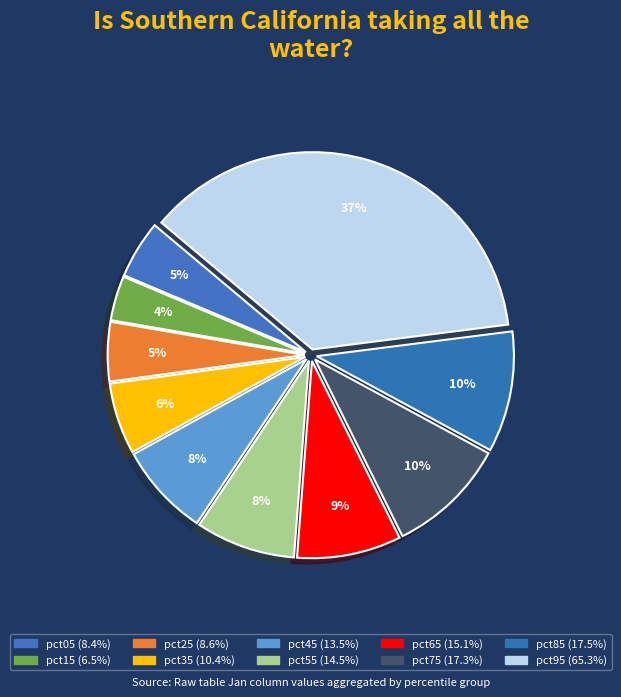

The pct75 slice represents 15% of the pie. True or false?

False